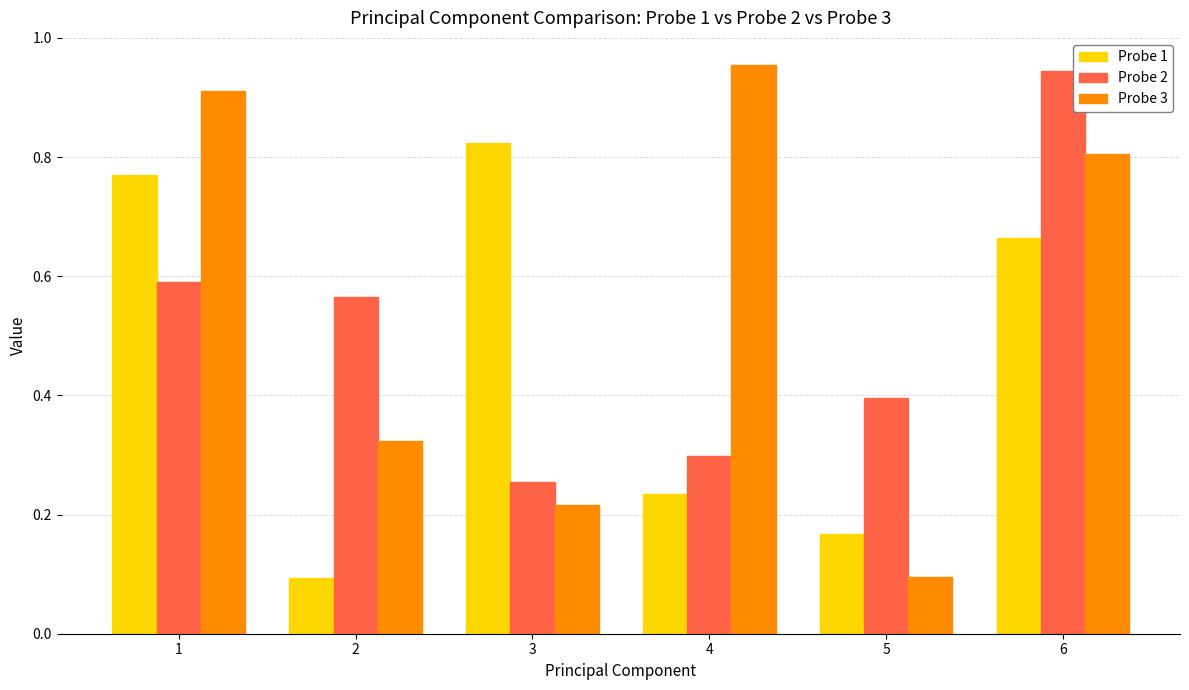

What is the total value across all series at 3?

1.3